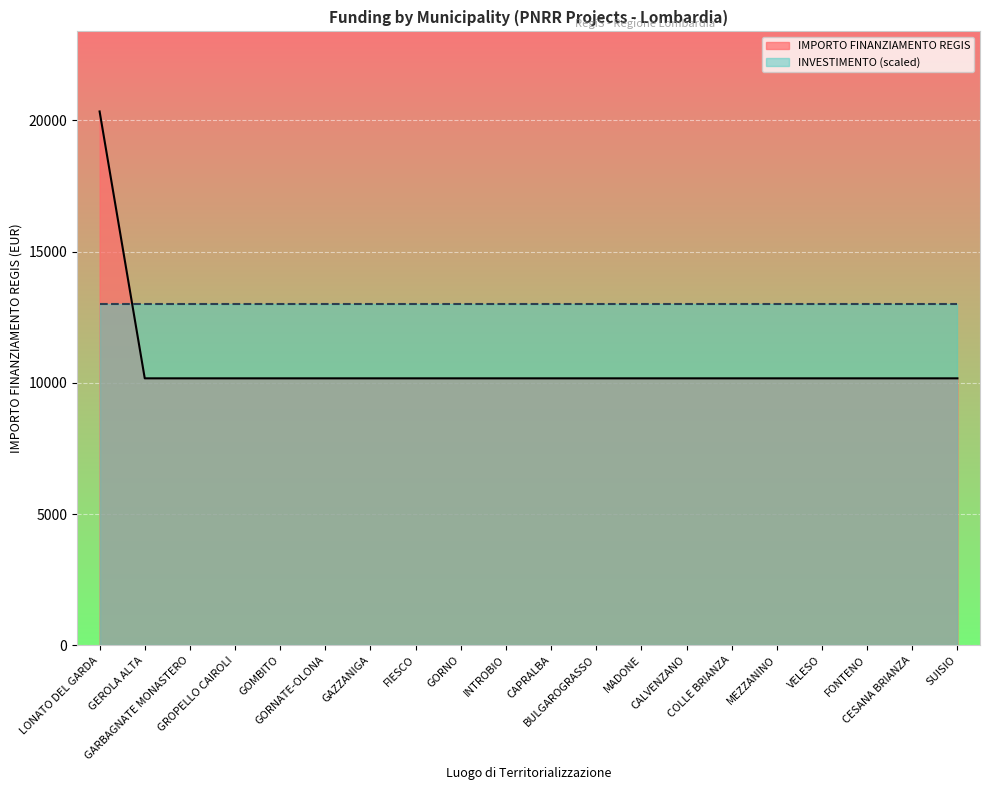

What is the label of the 2nd point from the left?

GEROLA ALTA